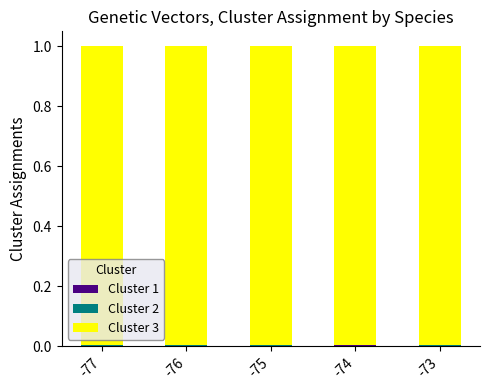

At which category is the sum across all series the highest?

-76